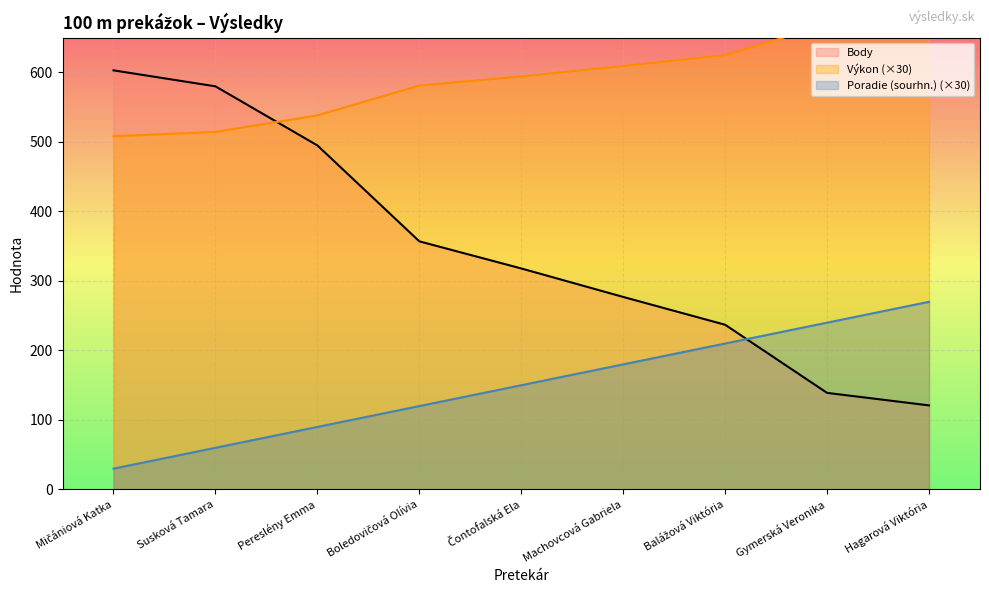

How many categories are shown in the chart?

9